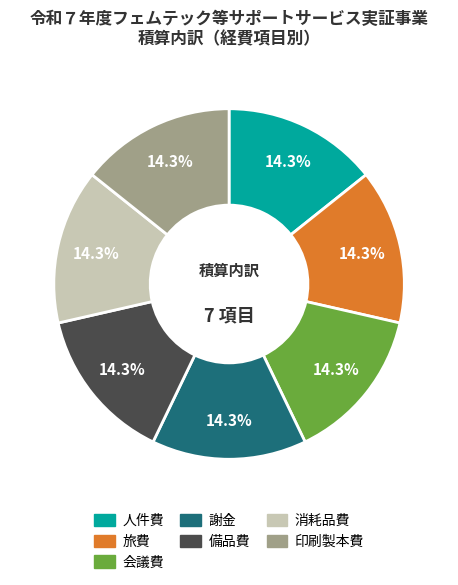

To the nearest percent, what is the average slice percentage?

14%